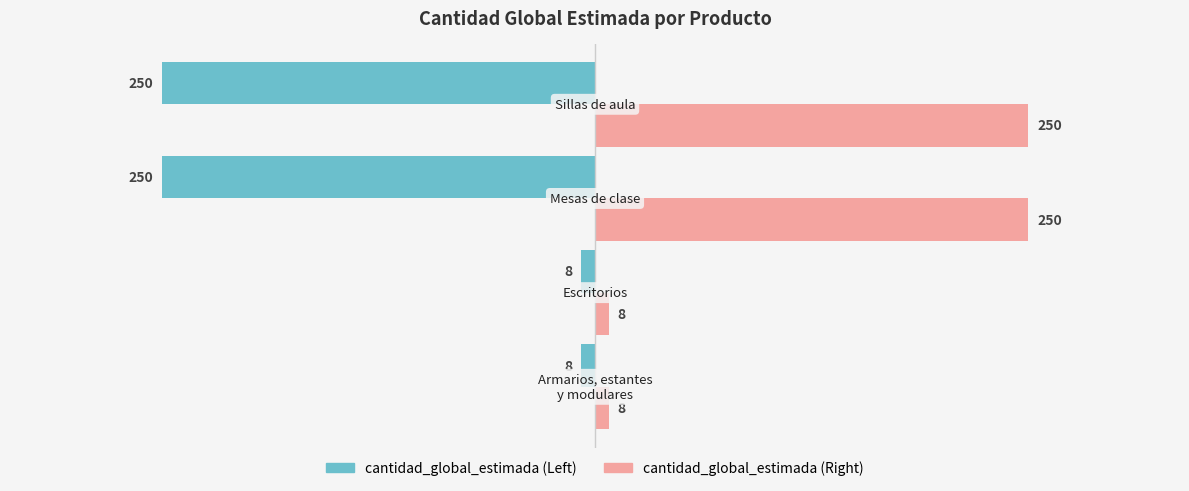

What is the difference between the second highest and second lowest values in the cantidad_global_estimada (Right) series?

242